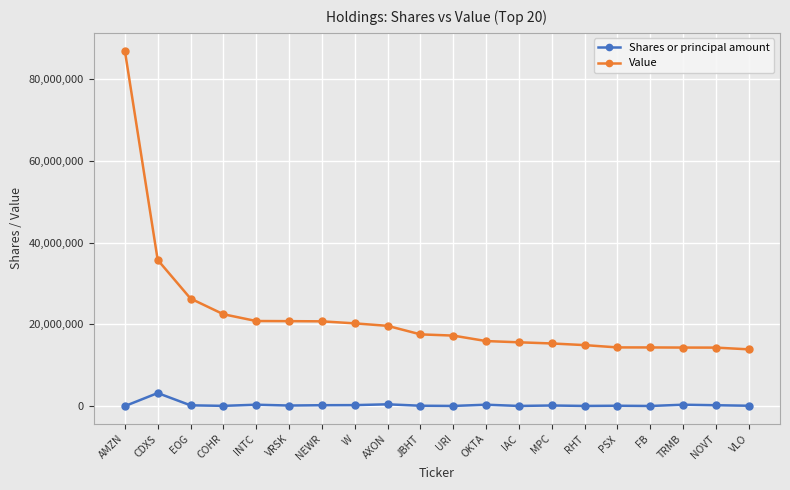

Which series has the largest range (max minus min)?

Value